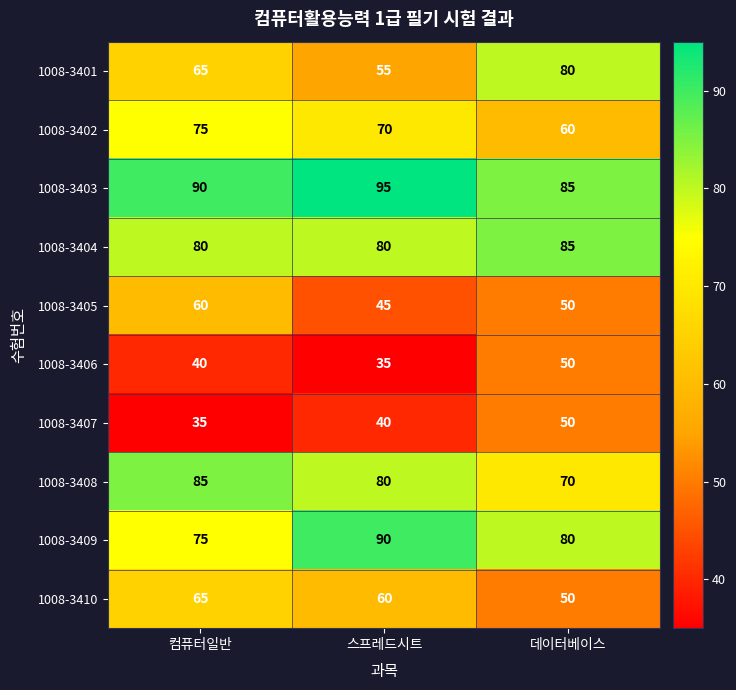

The value of 1008-3403 at 데이터베이스 is 85. True or false?

True